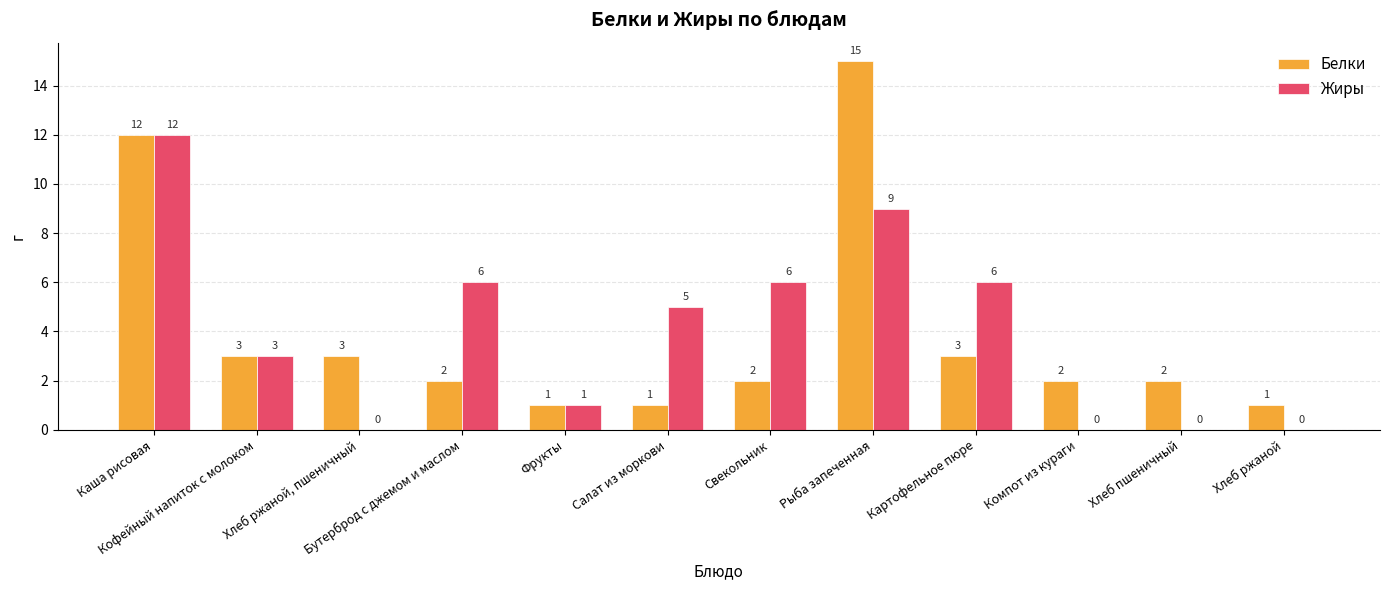

Which series has the largest total across all categories?

Жиры